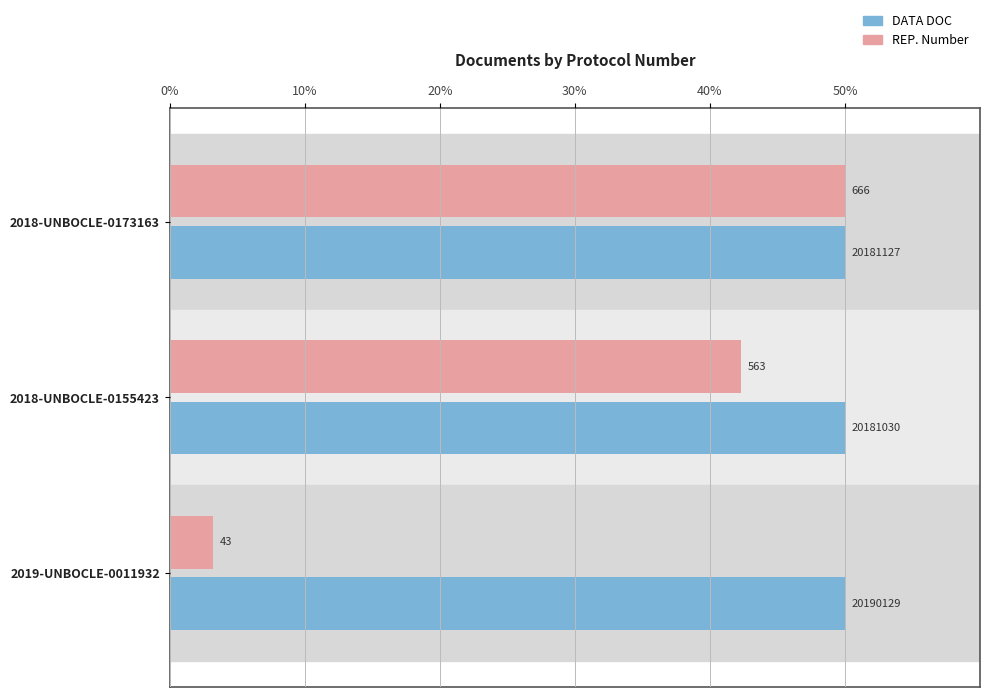

Which series has the widest spread of values?

REP. Number